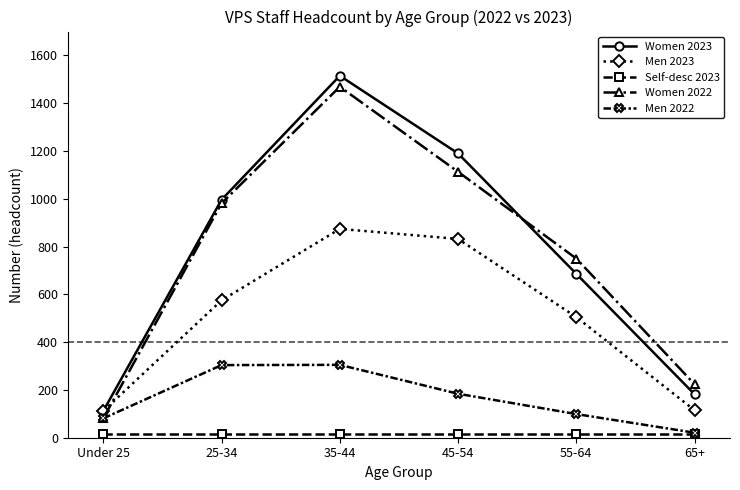

Is the value of Women 2022 at 25-34 greater than the value of Men 2023 at 65+?

Yes